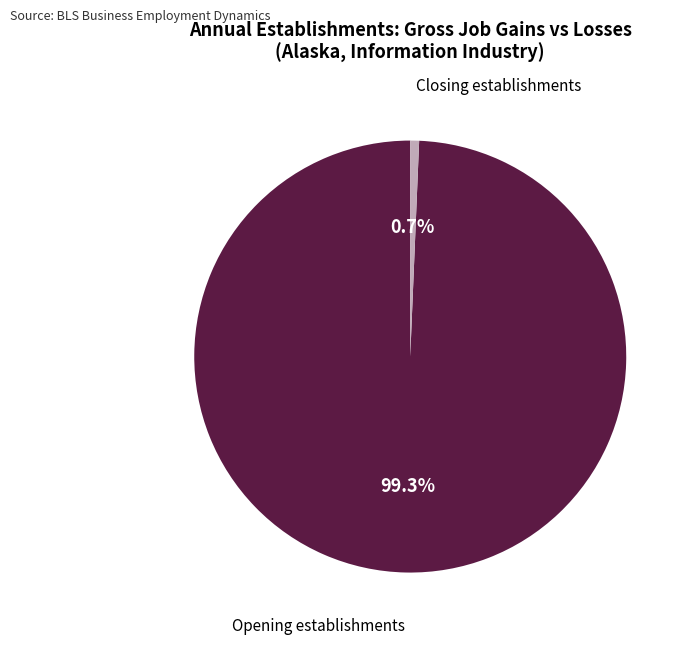

Is there any slice that represents more than half of the pie?

Yes